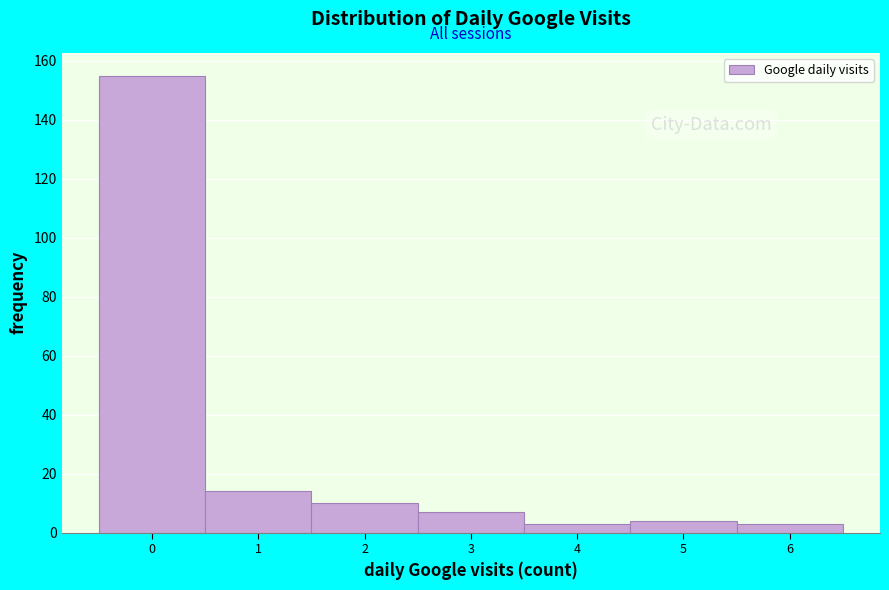

Reading right to left, transcribe all the data shown in this chart.

6=3	5=4	4=3	3=7	2=10	1=14	0=155